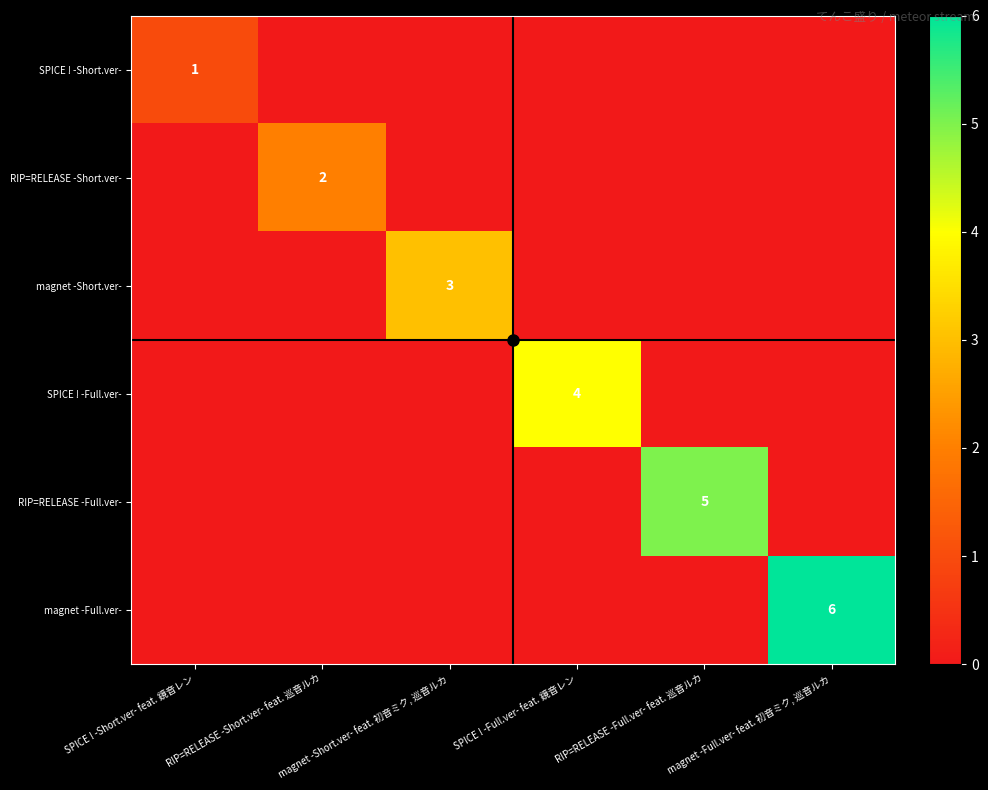

What is the sum of all magnet -Short.ver- values?

3